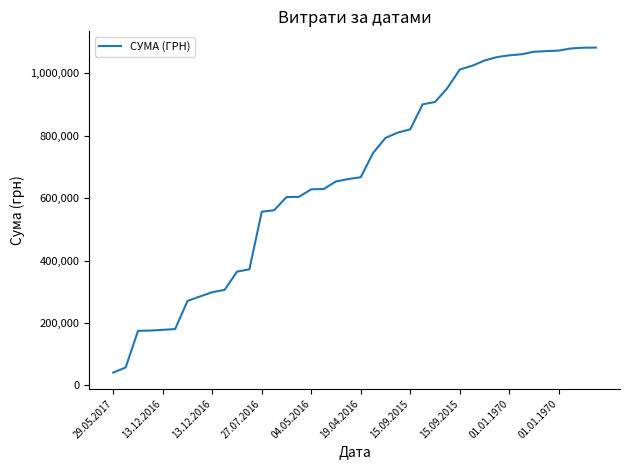

What is the difference between the maximum and minimum values?

1041250.2